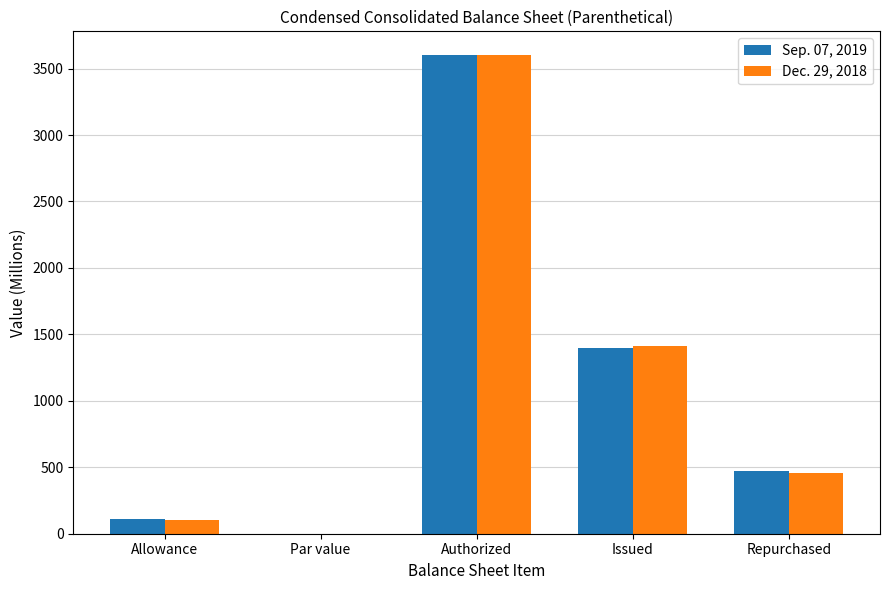

What is the total value across all series at Repurchased?

929.0